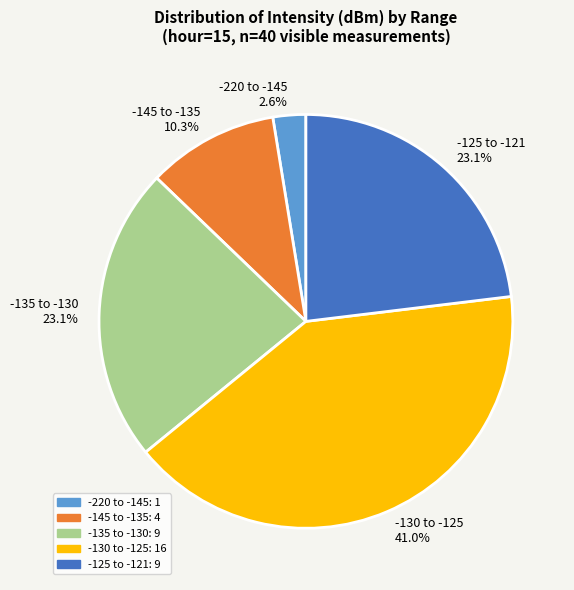

To the nearest percent, what is the average slice percentage?

20%